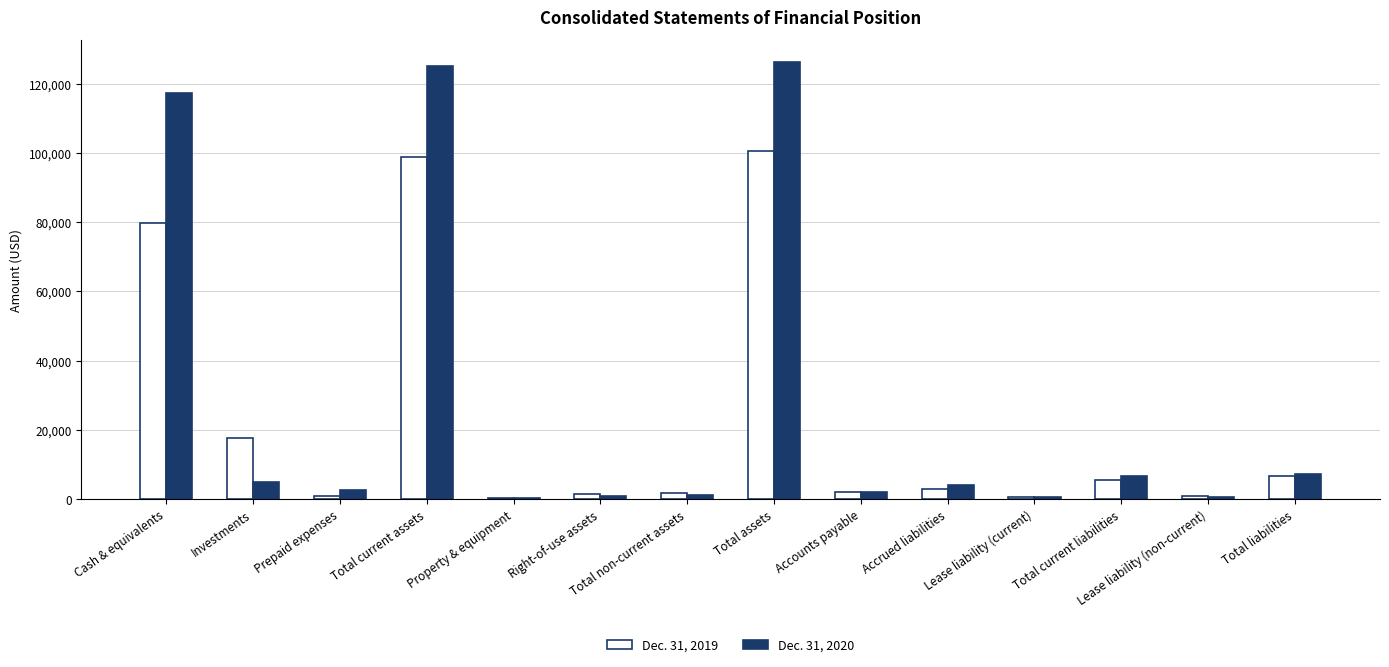

How many groups of bars are there?

14